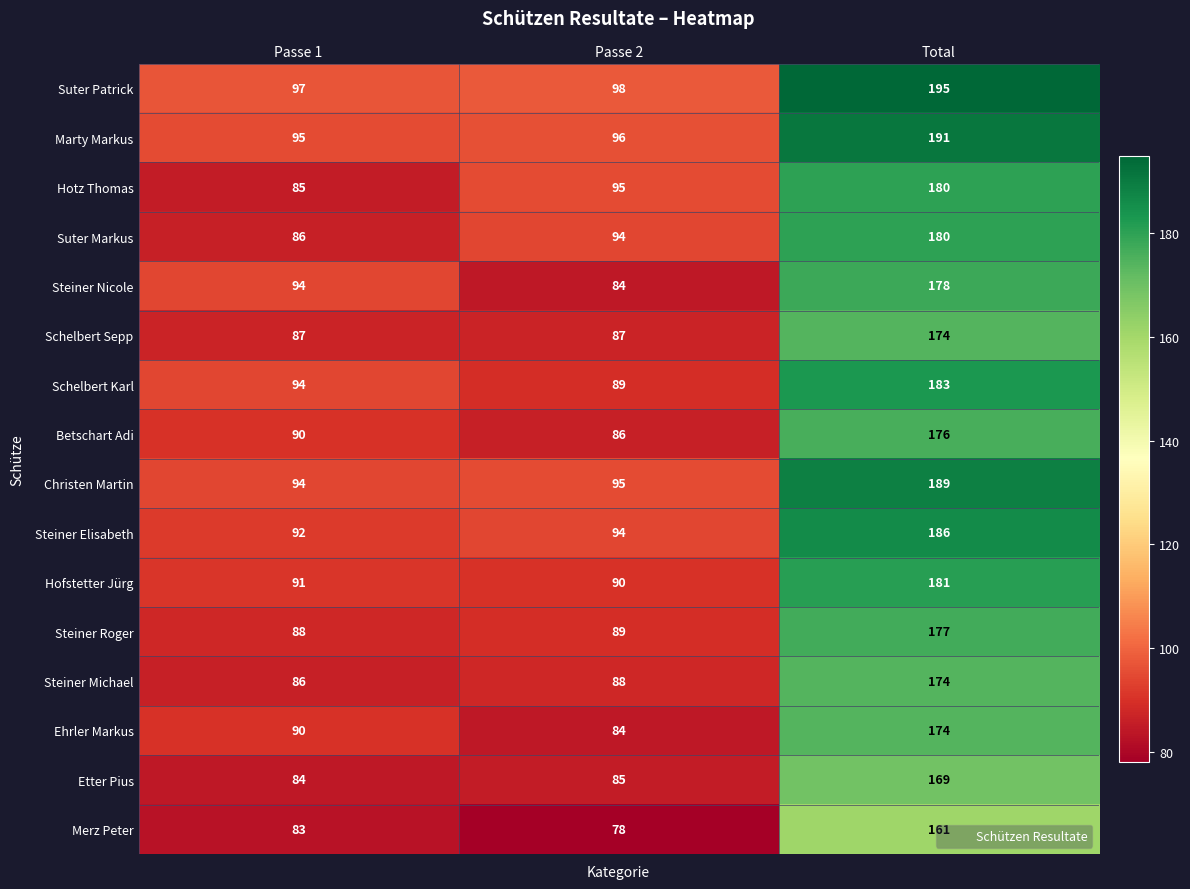

Which series has the widest spread of values?

Suter Patrick